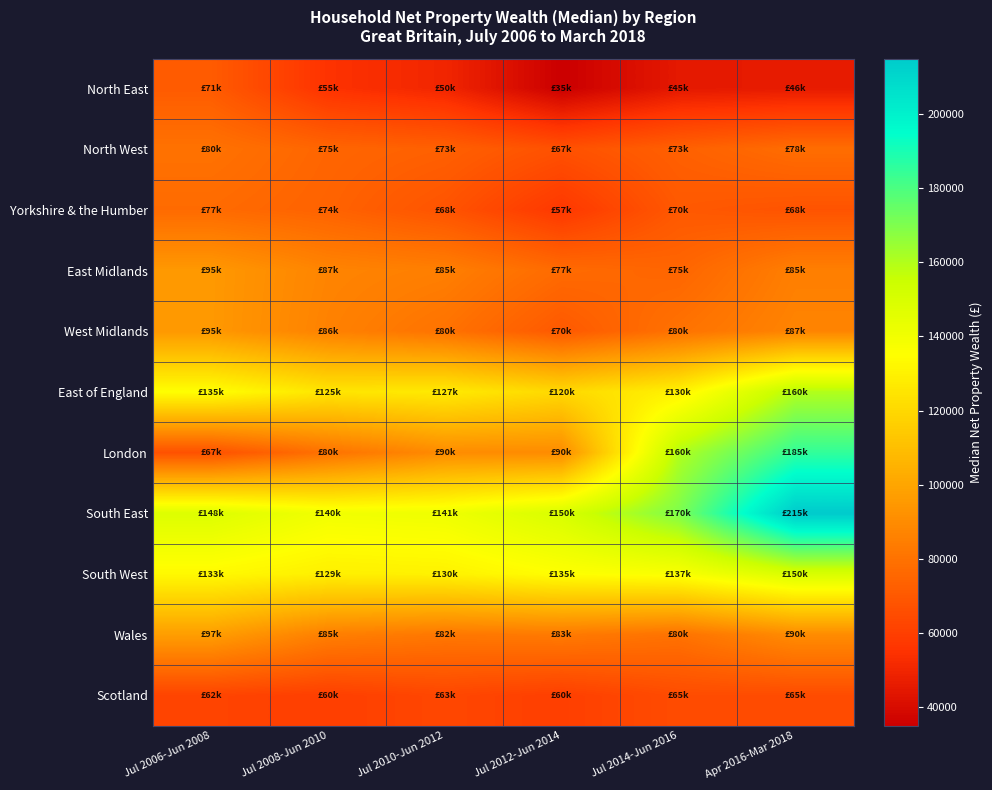

At how many categories does at least one series exceed 55722?

6